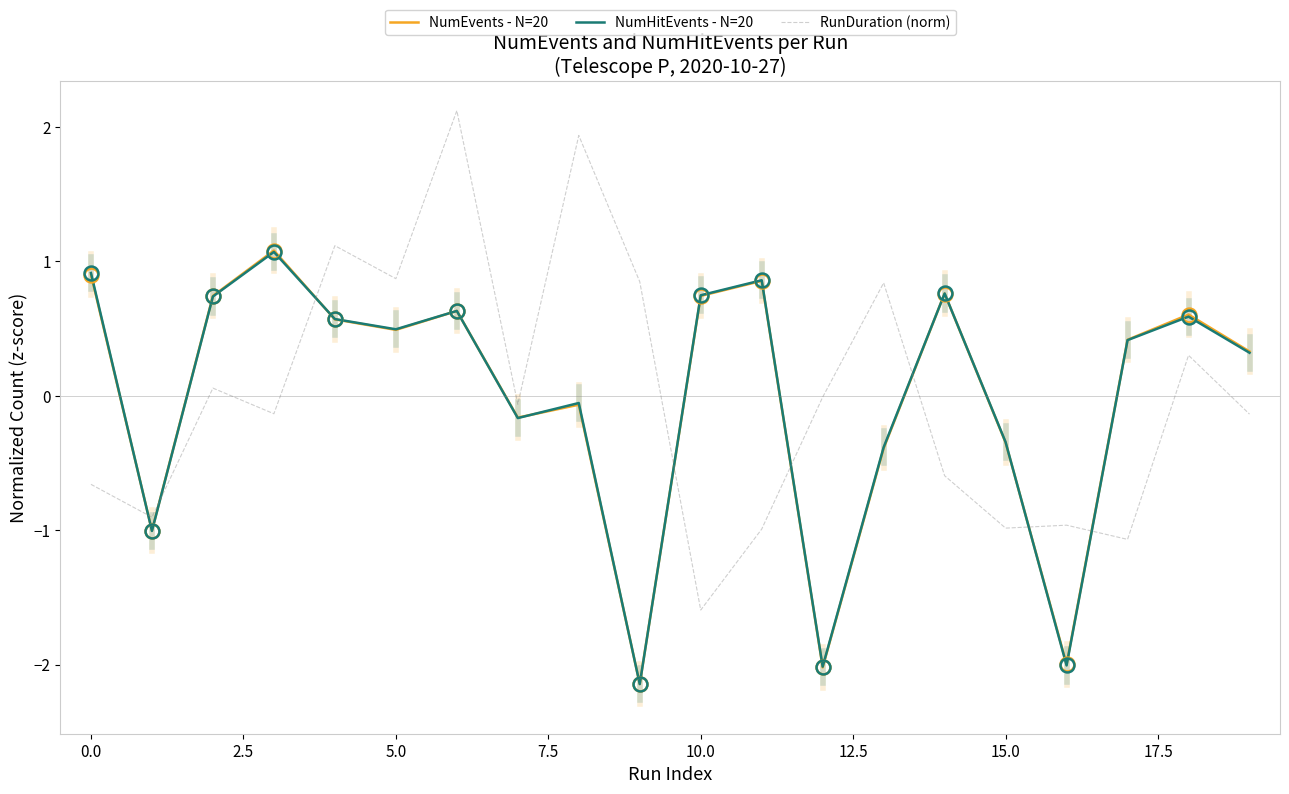

Which series has the widest spread of values?

RunDuration (norm)